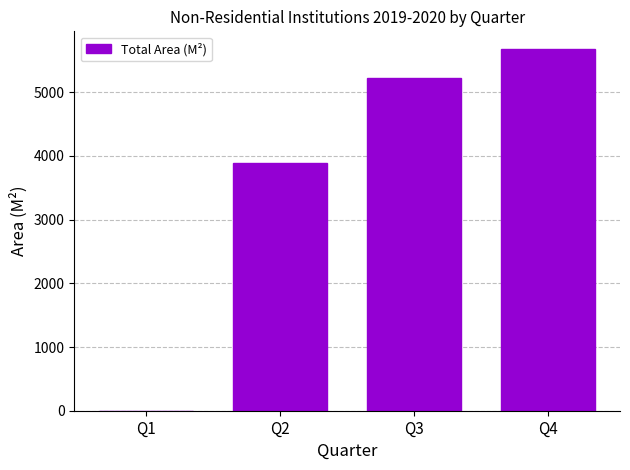

What is the greatest value displayed?

5673.6